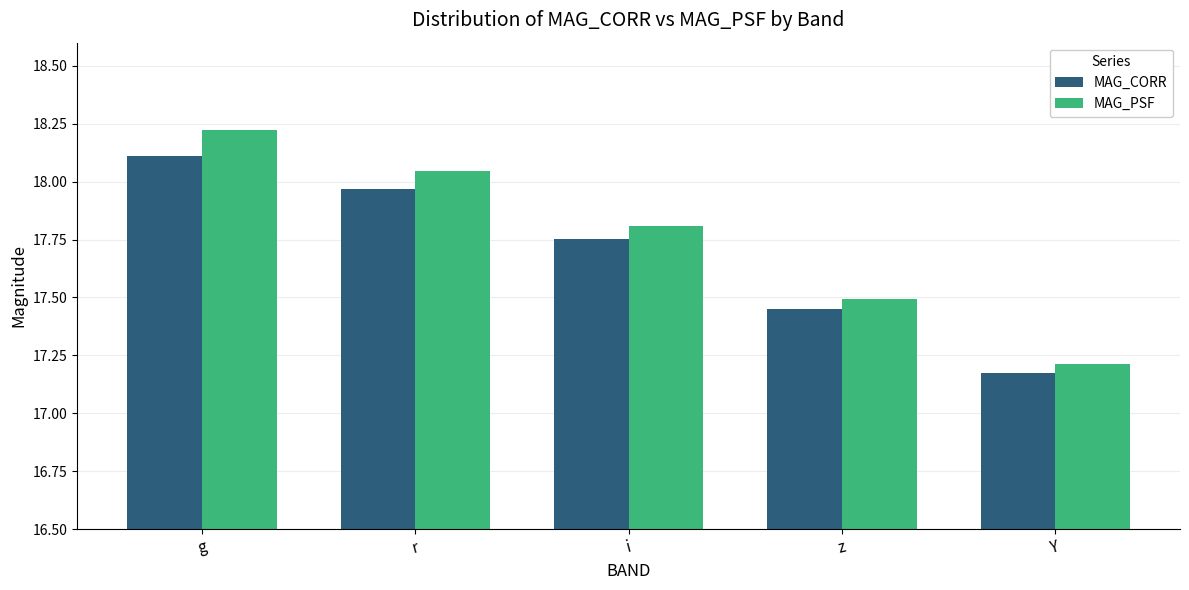

Is it true that MAG_CORR equals 32.0 at r?

False